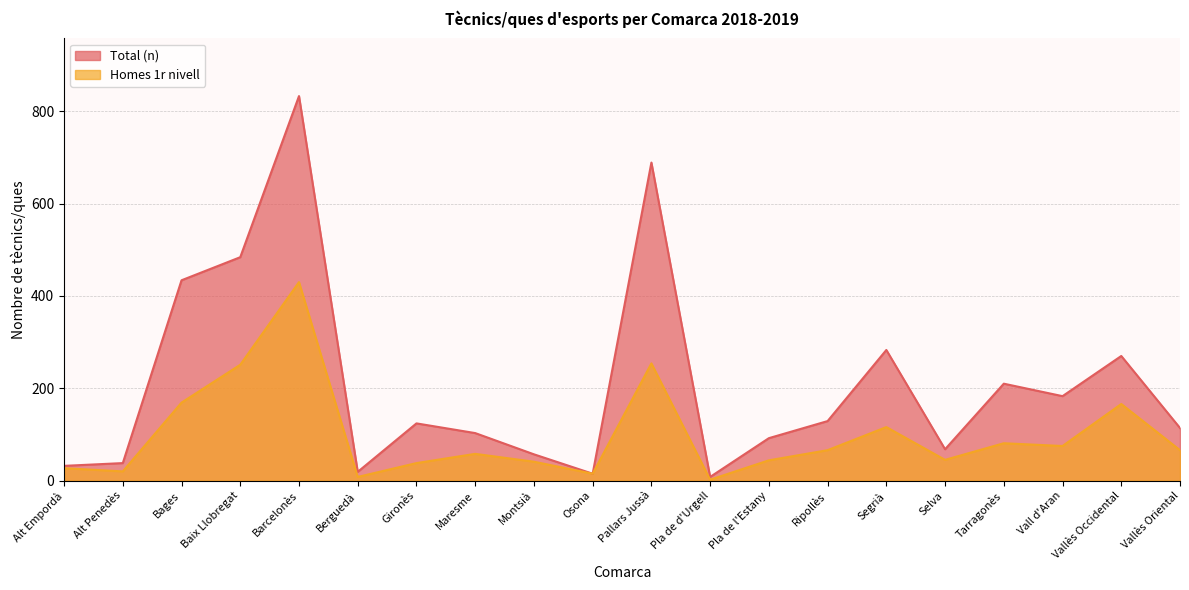

At which category is the sum across all series the highest?

Barcelonès